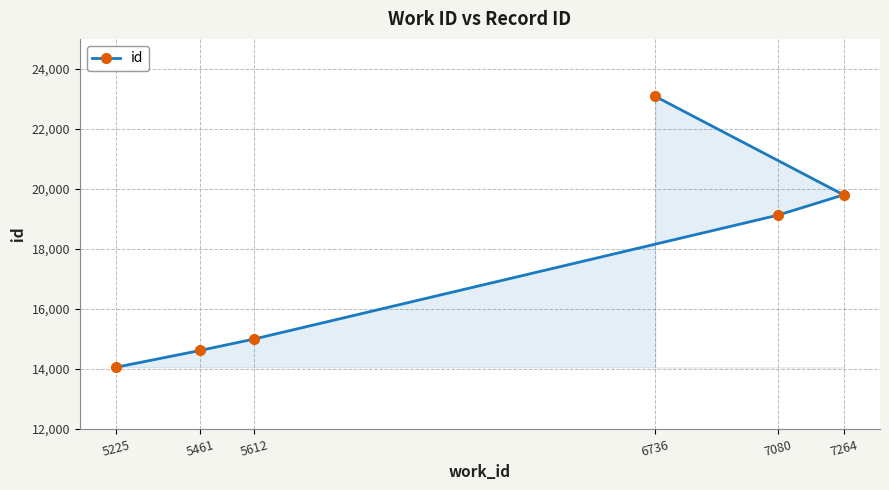

Reading left to right, extract all data points from this chart.

5225=14056	5461=14617	5612=14997	6736=23084	7080=19125	7264=19802